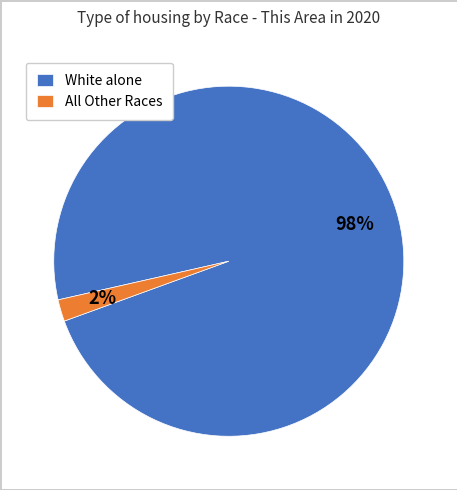

Is it true that White alone is 98% of the pie?

True